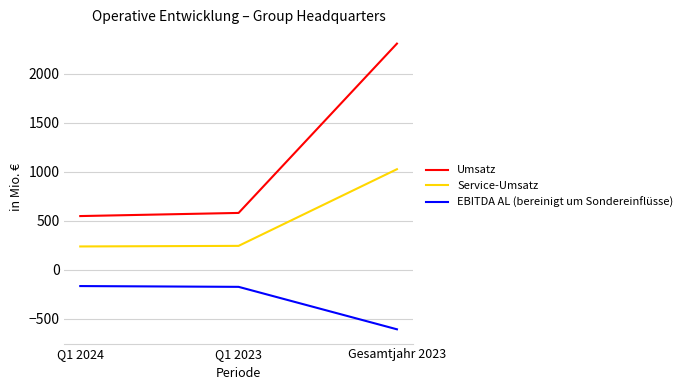

Does the chart display data point markers on the line(s)?

No